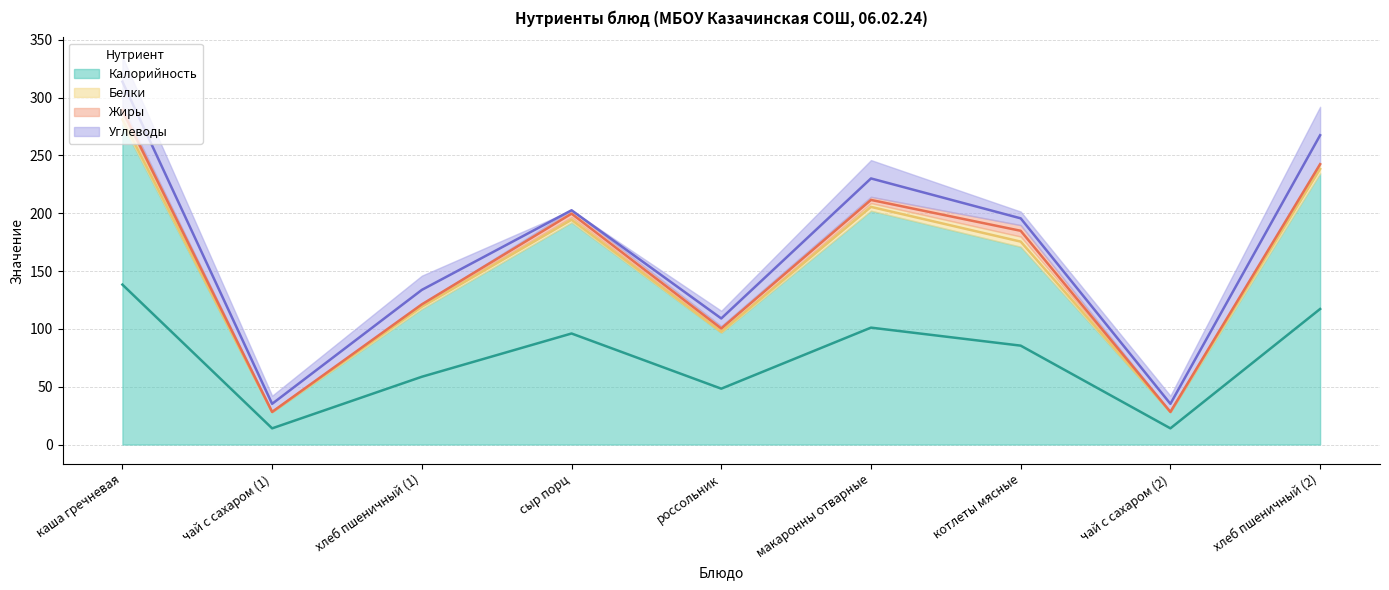

Is the value of Углеводы at котлеты мясные greater than the value of Жиры at хлеб пшеничный (2)?

Yes